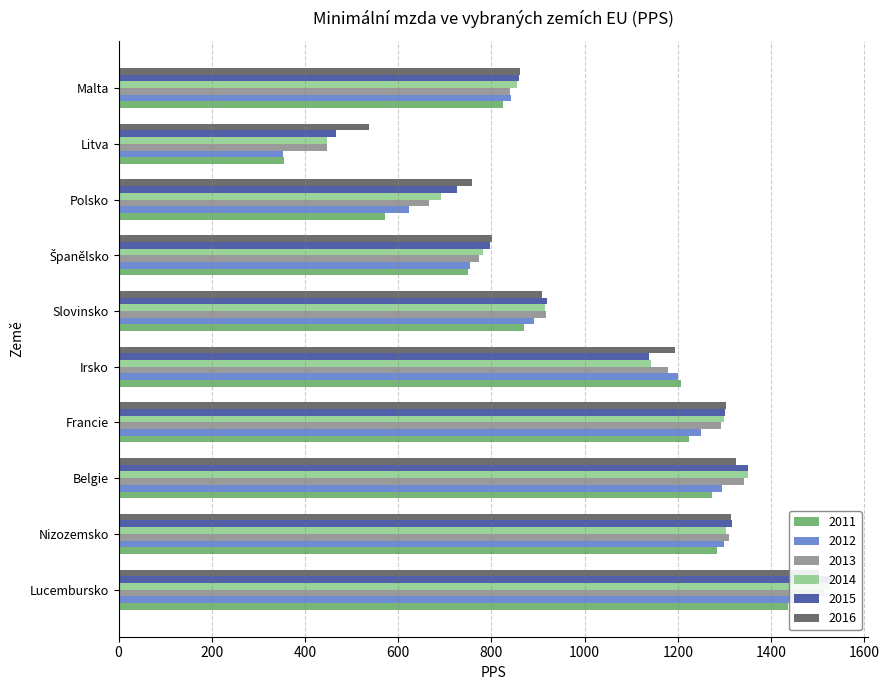

What is the spread (max minus min) of values at Irsko?

68.4